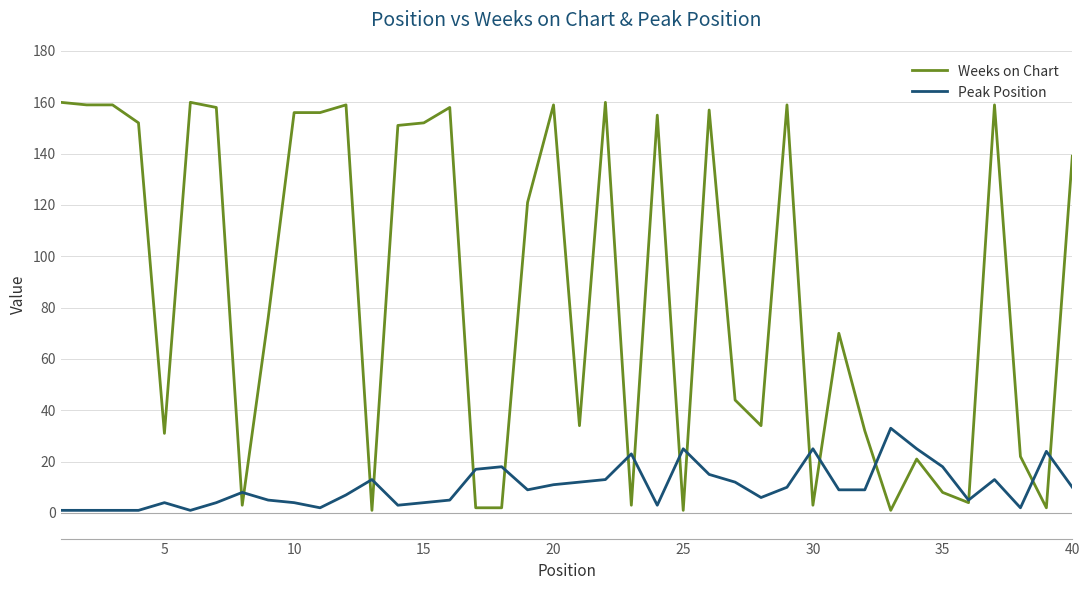

What is the sum of all Weeks on Chart values?

3483